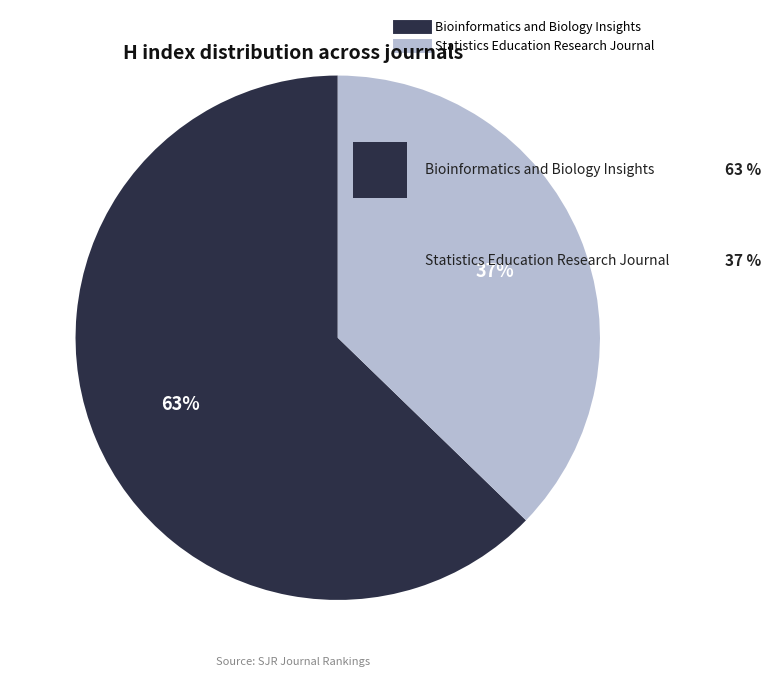

To the nearest percent, what percentage of the pie is Statistics Education Research Journal?

37%